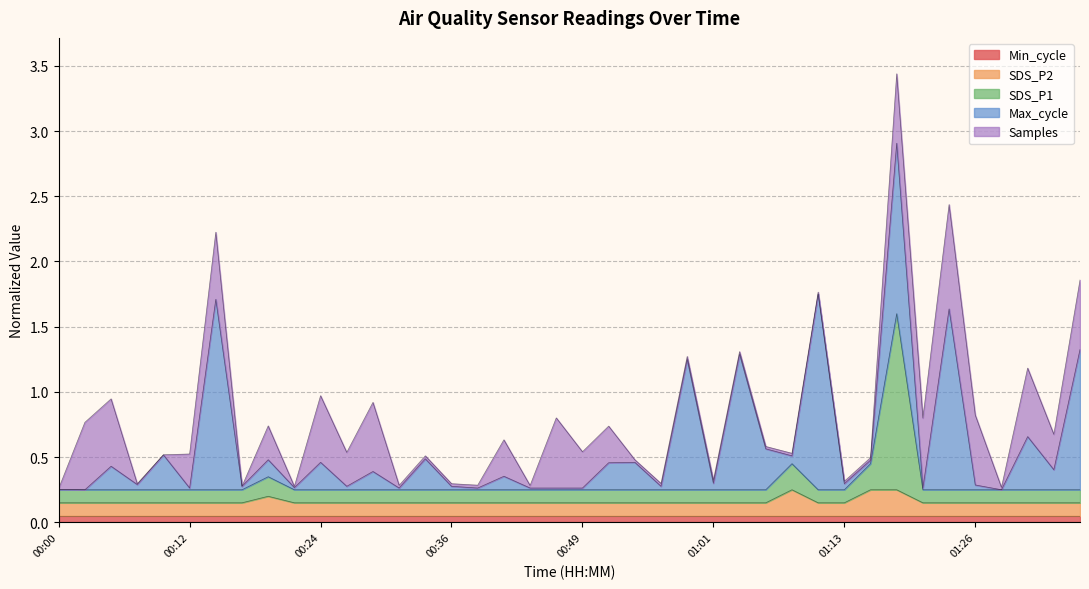

Between 00:02 and 01:06, which series saw the biggest shift?

SDS_P1